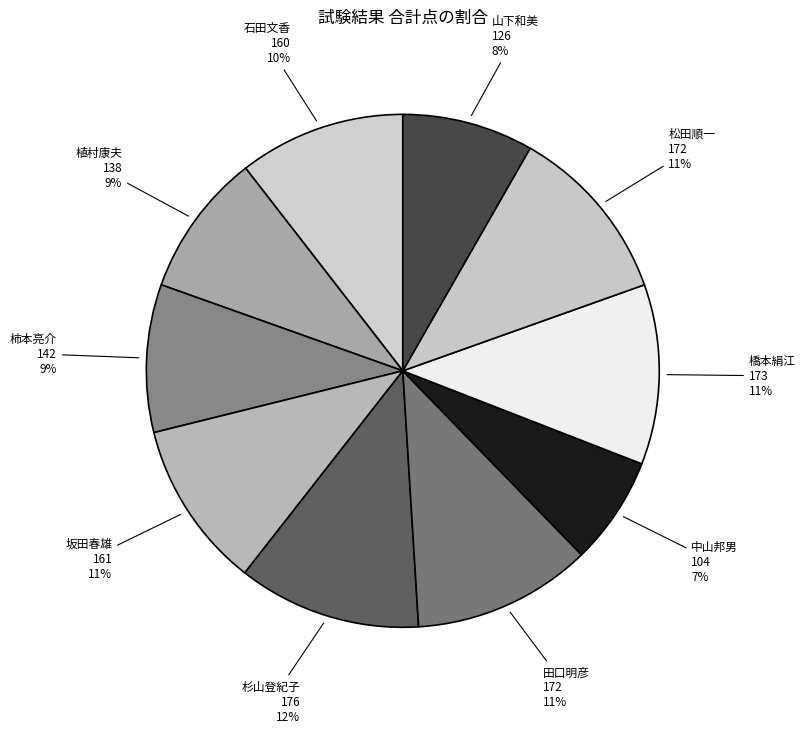

How many slices are in this pie chart?

10